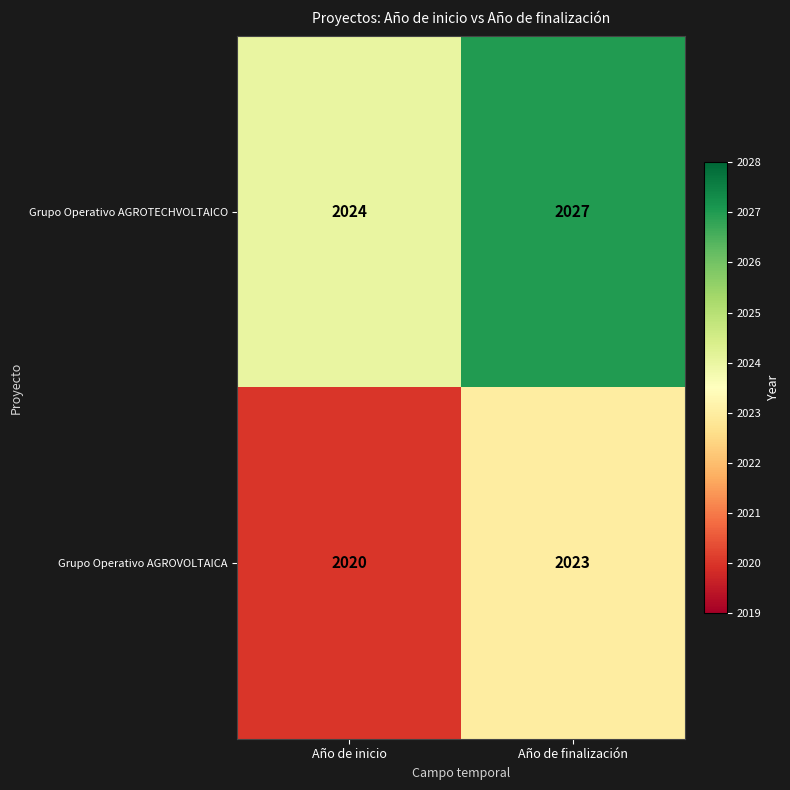

What is the smallest value displayed?

2020